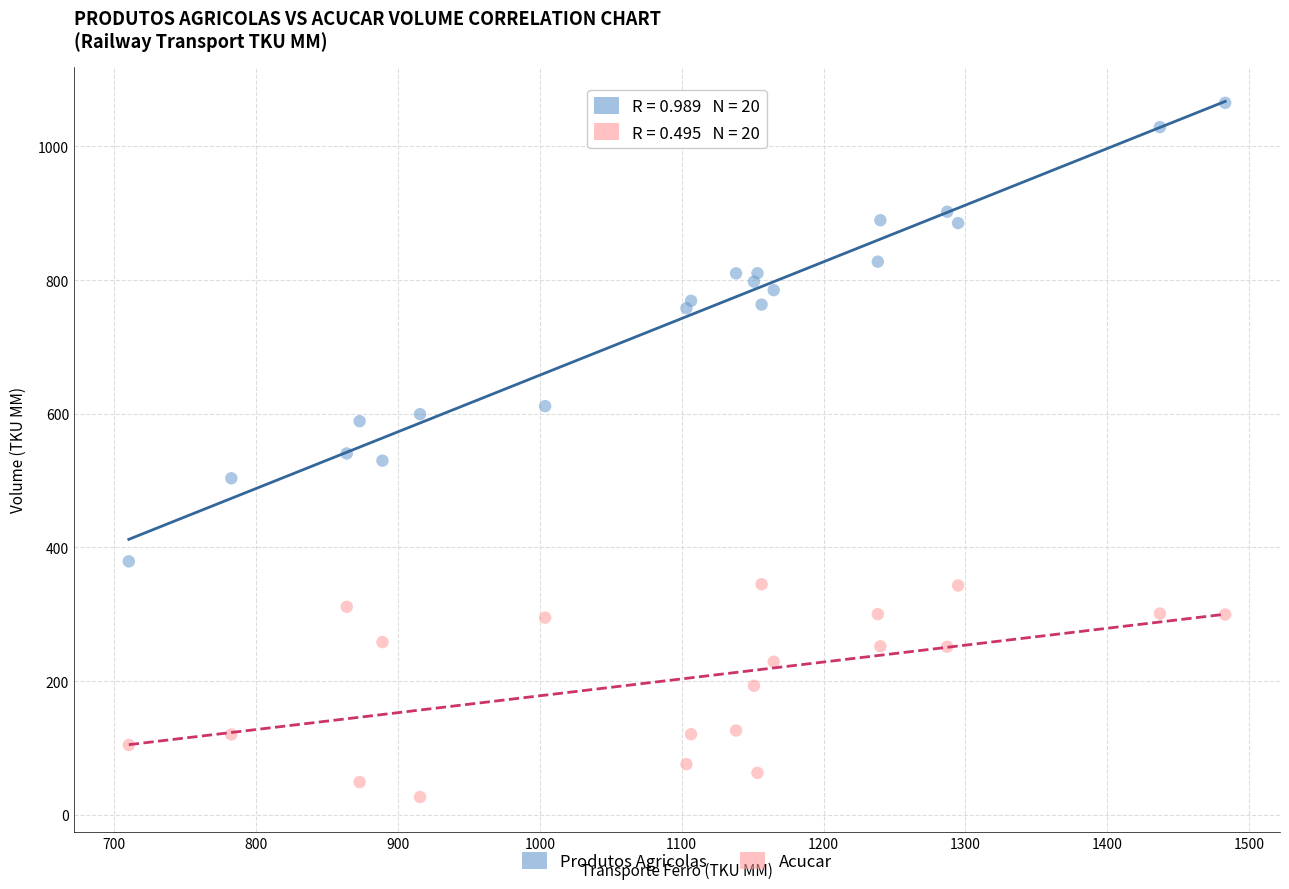

Which series reaches the maximum Y coordinate?

Produtos Agricolas